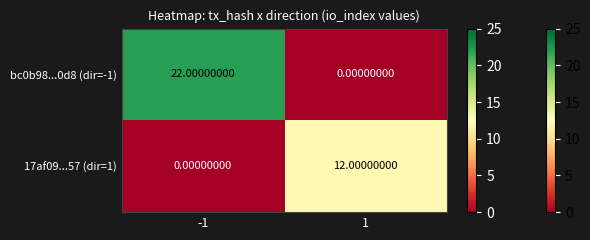

Which series has the largest total across all categories?

bc0b98...0d8 (dir=-1)